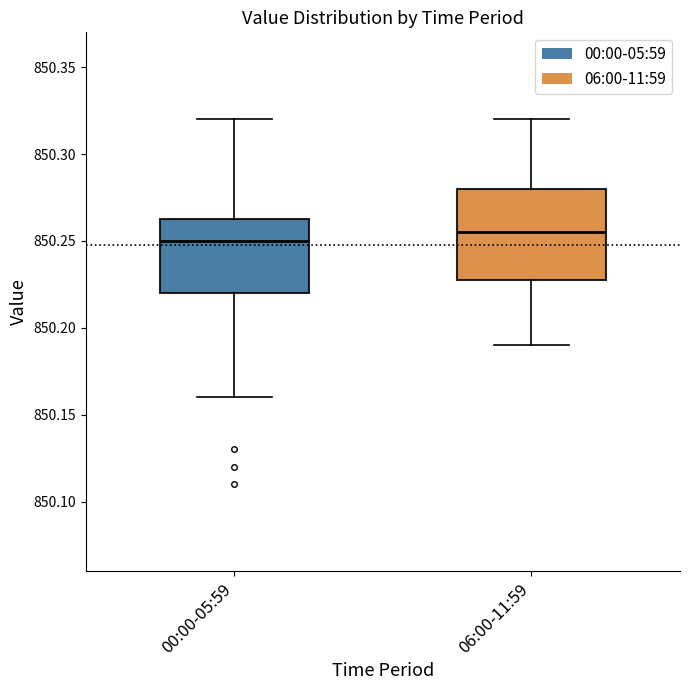

Reading left to right, transcribe this box plot: for each box, give where its median line is, the range the box spans, and where its two whiskers end, as read against the y-axis. The values are not printed on the chart, so give them approximately, as read against the axis.

00:00-05:59: median 850.250, box 850.220 to 850.265, whiskers 850.160 to 850.320
06:00-11:59: median 850.255, box 850.230 to 850.280, whiskers 850.190 to 850.320